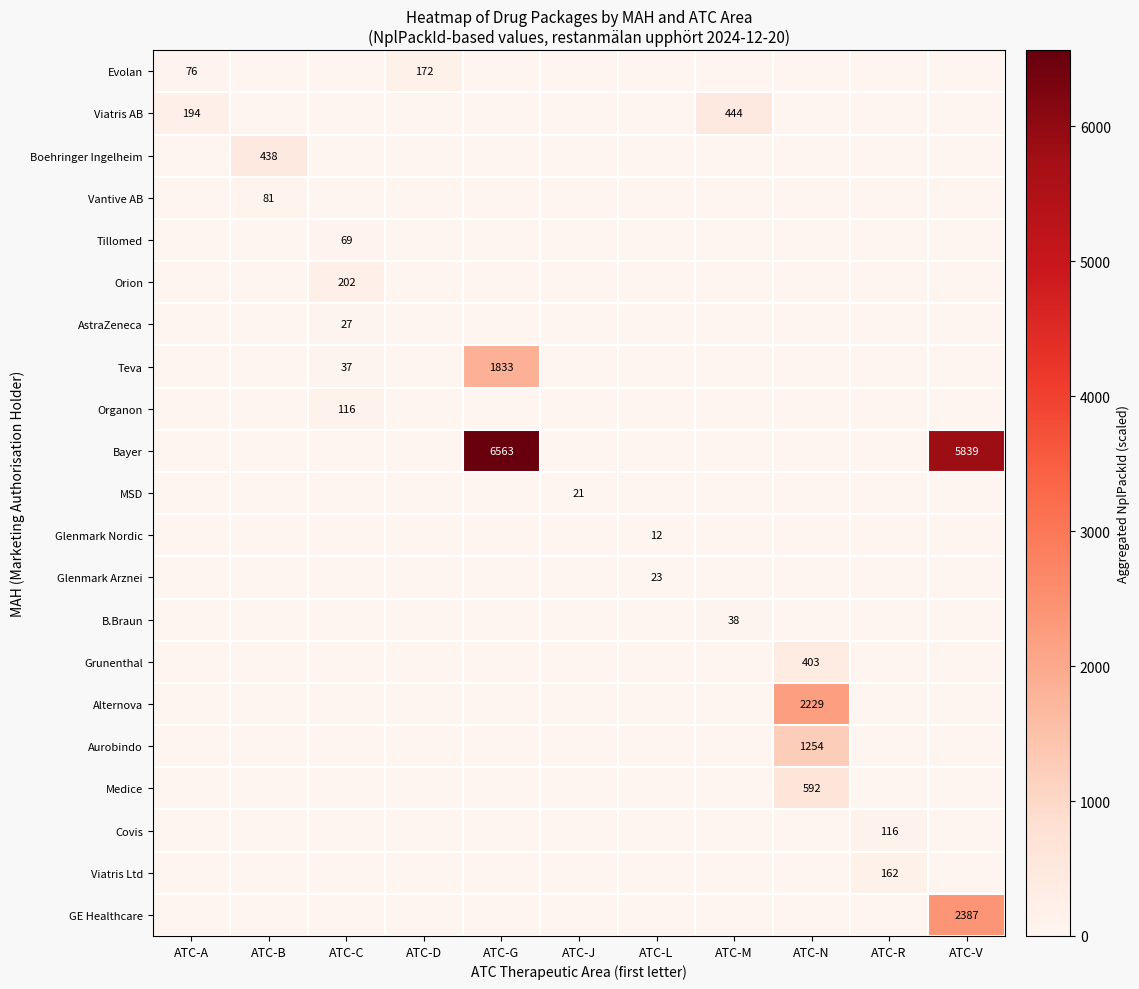

How many values in the Glenmark Arznei series exceed 0?

1